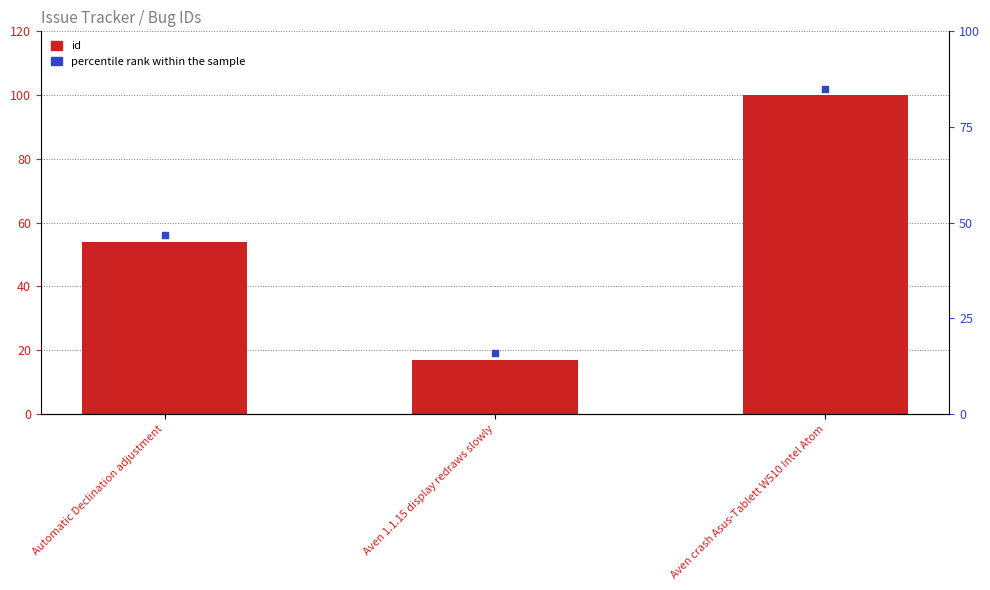

What is the change in value from Aven 1.1.15 display redraws slowly to Aven crash Asus-Tablett W510 Intel Atom?

+83